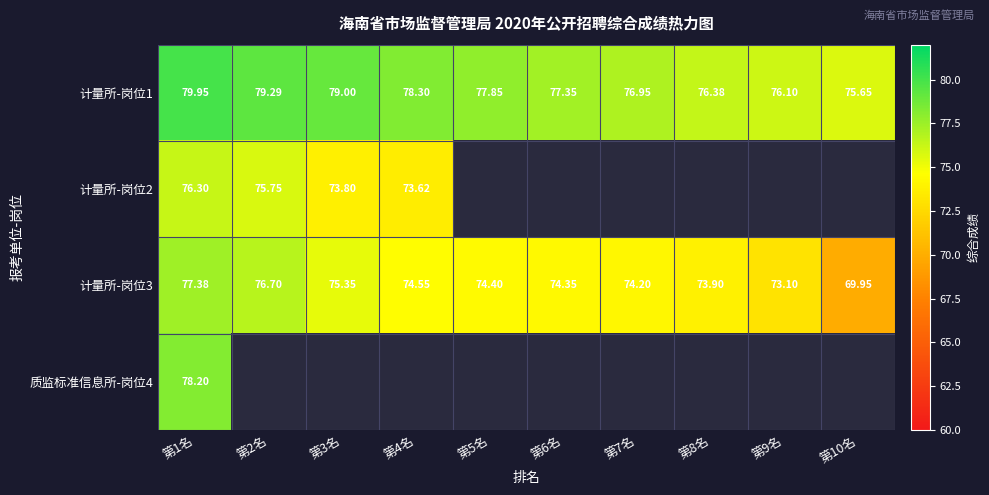

Is the value of 计量所-岗位2 at 第3名 greater than the value of 计量所-岗位3 at 第2名?

No